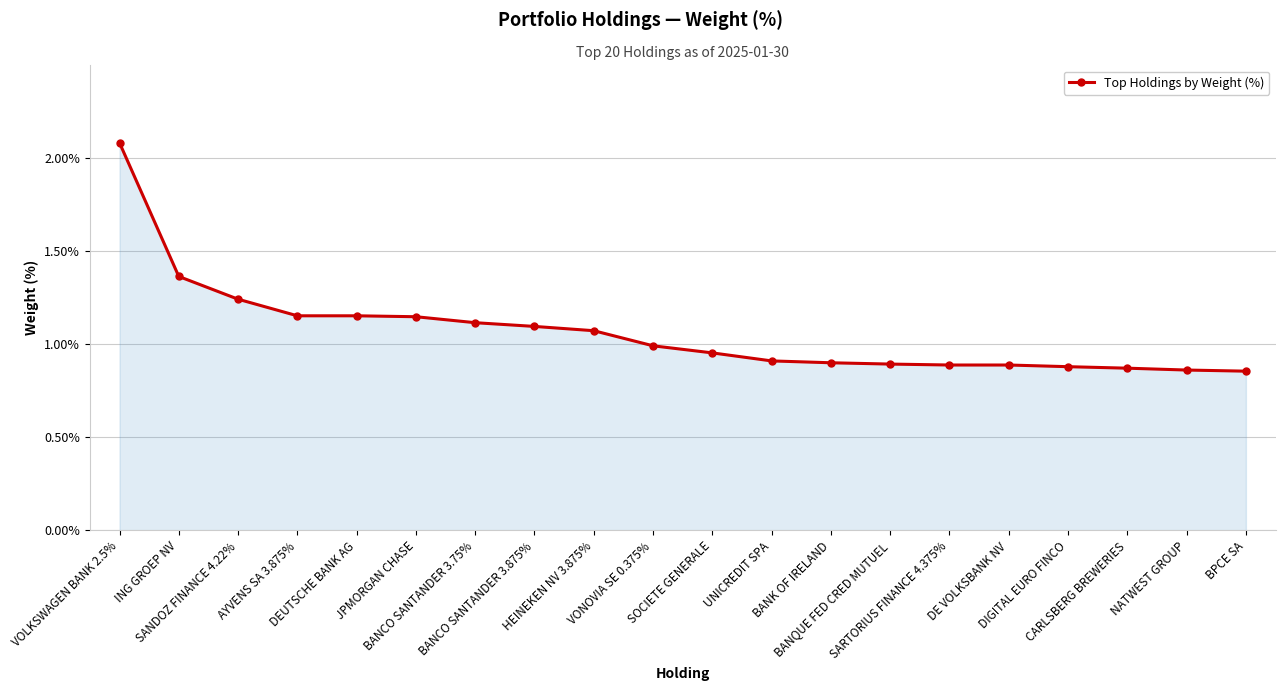

What is the difference between the second highest and second lowest values?

0.5